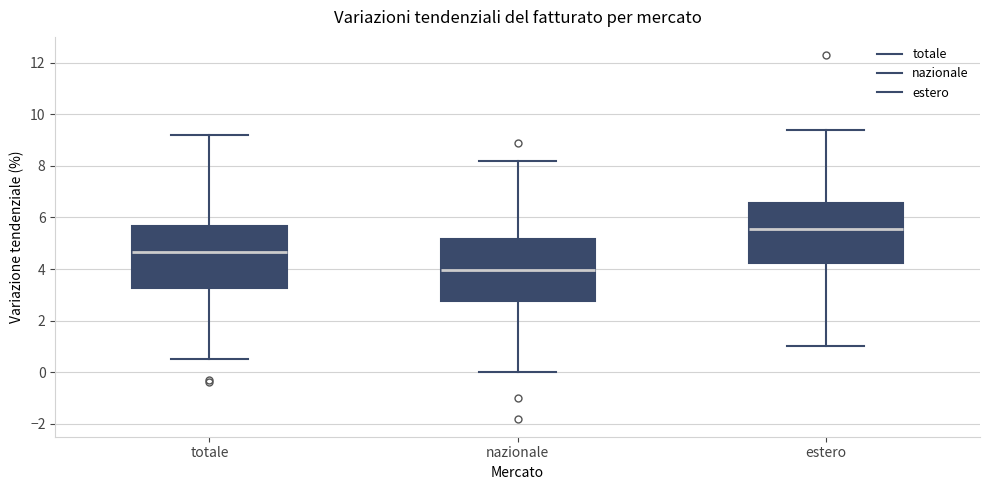

Reading left to right, read every box against the y-axis: the position of its median line, the range the box covers, and the ends of its whiskers. The values are not printed on the chart, so give them approximately, as read against the axis.

totale: median 4.6, box 3.2 to 5.6, whiskers 0.6 to 9.2
nazionale: median 4.0, box 2.8 to 5.2, whiskers 0.0 to 8.2
estero: median 5.6, box 4.2 to 6.6, whiskers 1.0 to 9.4